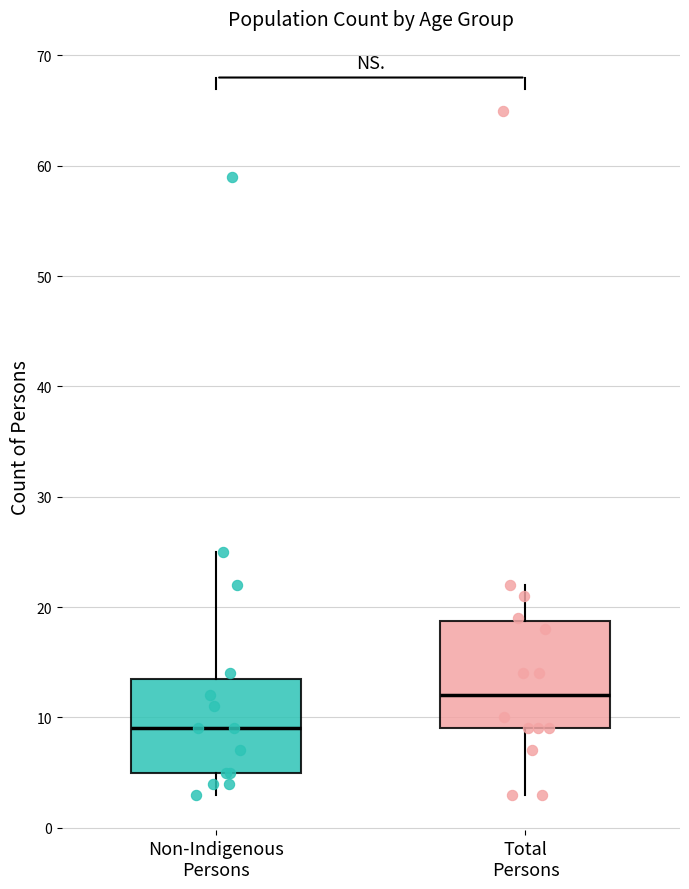

Where does the lower whisker of the box for Non-Indigenous Persons end on the y-axis? The values are not printed on the chart, so give them approximately, as read against the axis.

3